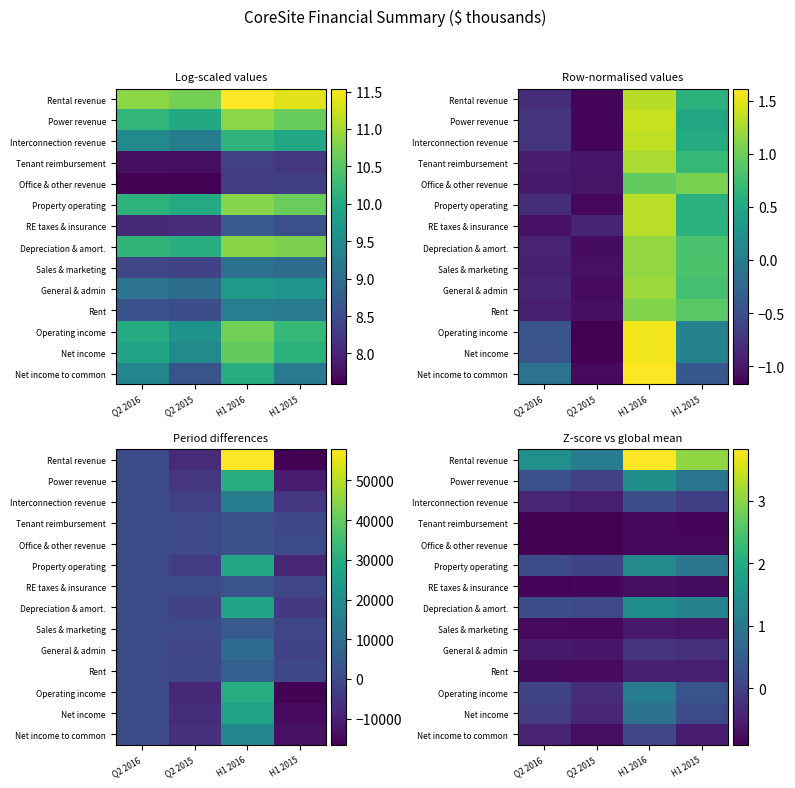

What is the difference between the maximum and minimum values in the Power revenue series?

1.4